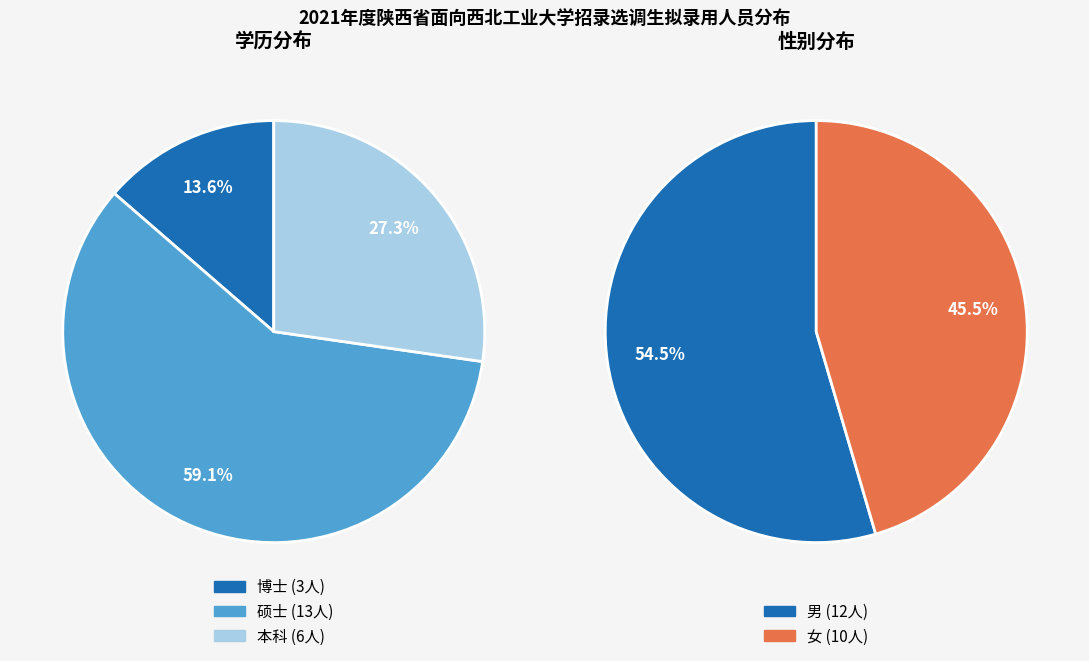

Count the number of slices in the pie.

3